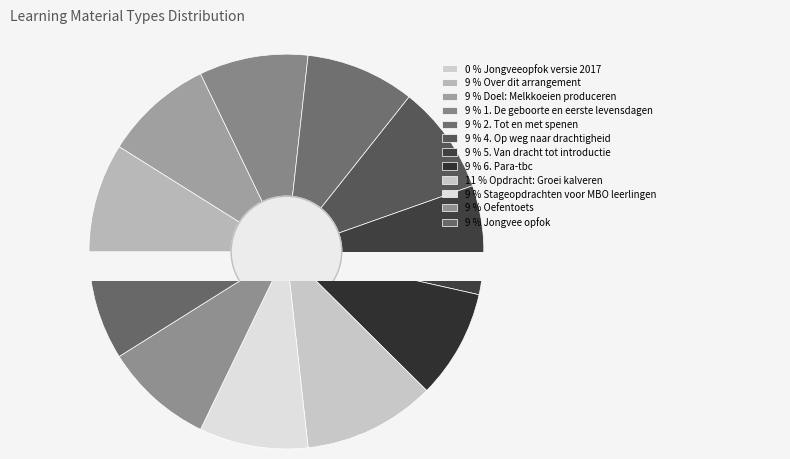

Which slice is the largest?

Opdracht: Groei kalveren